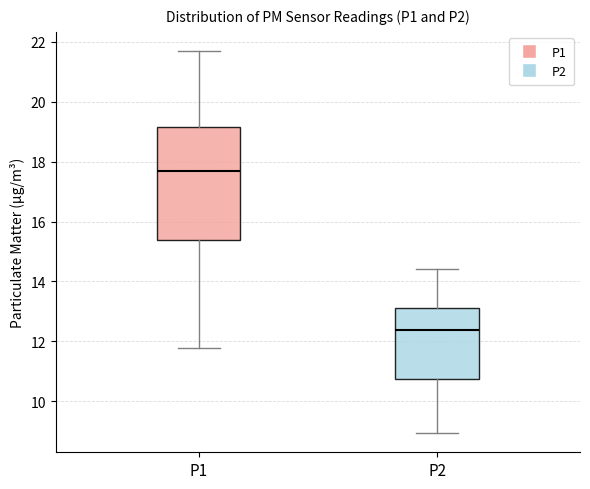

Where does the median line of the box for P2 sit on the y-axis? The values are not printed on the chart, so give them approximately, as read against the axis.

12.4